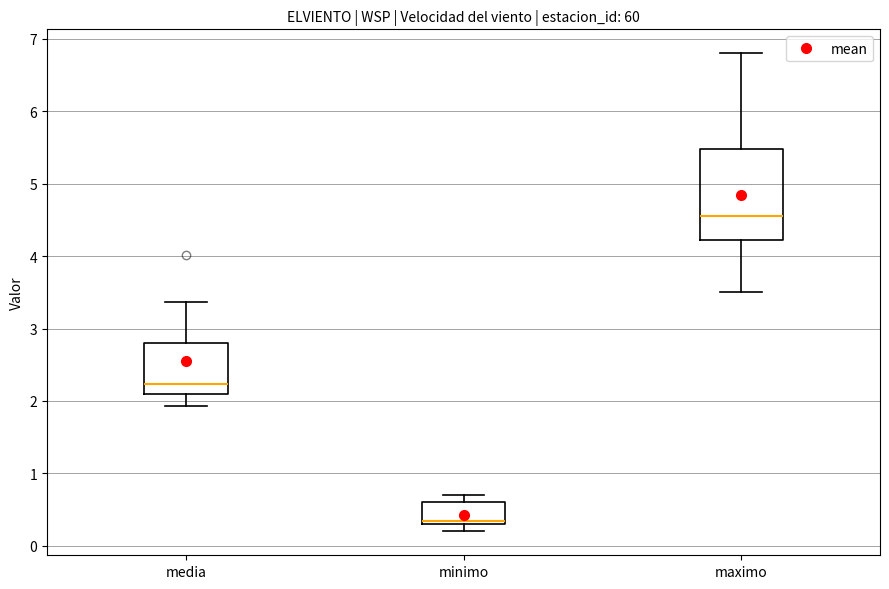

Which box is the tallest, from its lower edge to its upper edge?

maximo